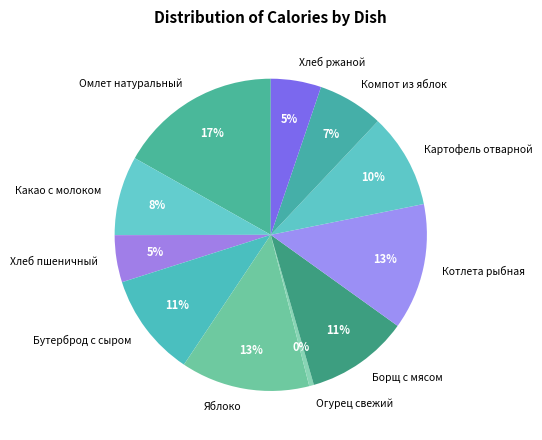

How many segments does this pie chart have?

11